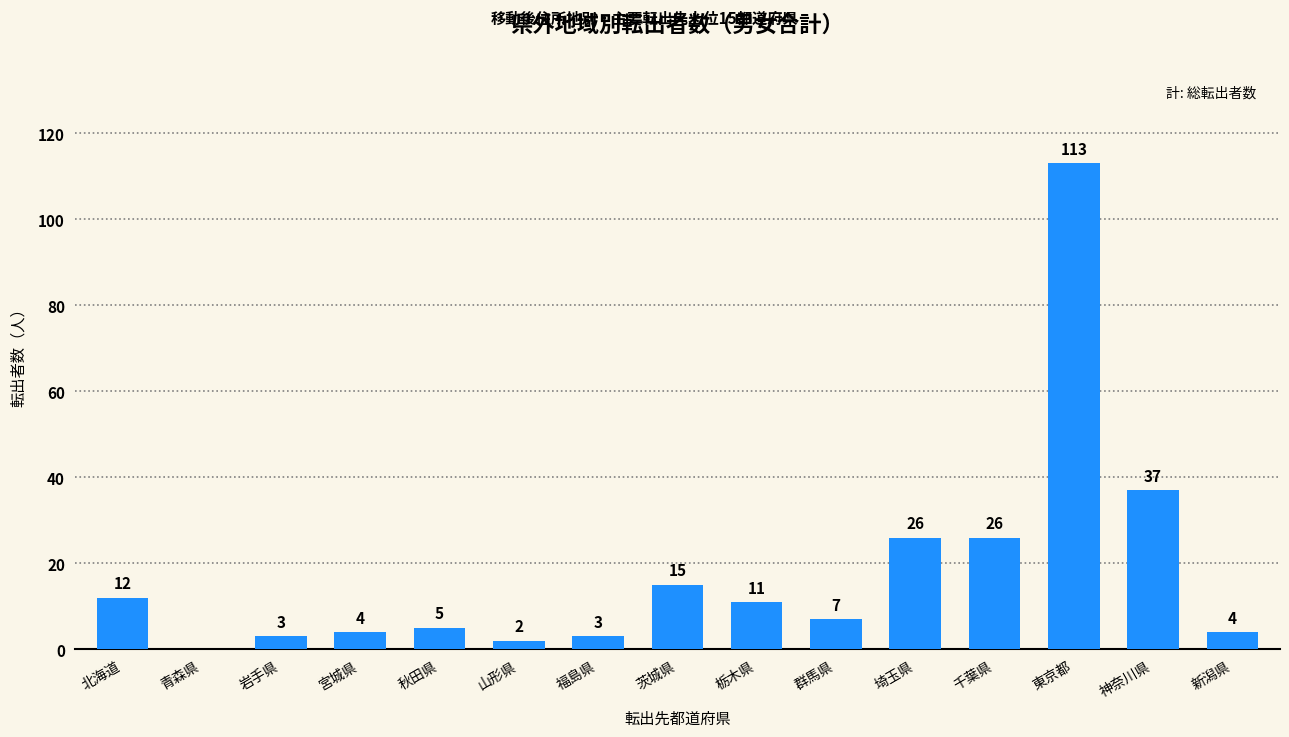

Which category has the highest value across all series?

東京都